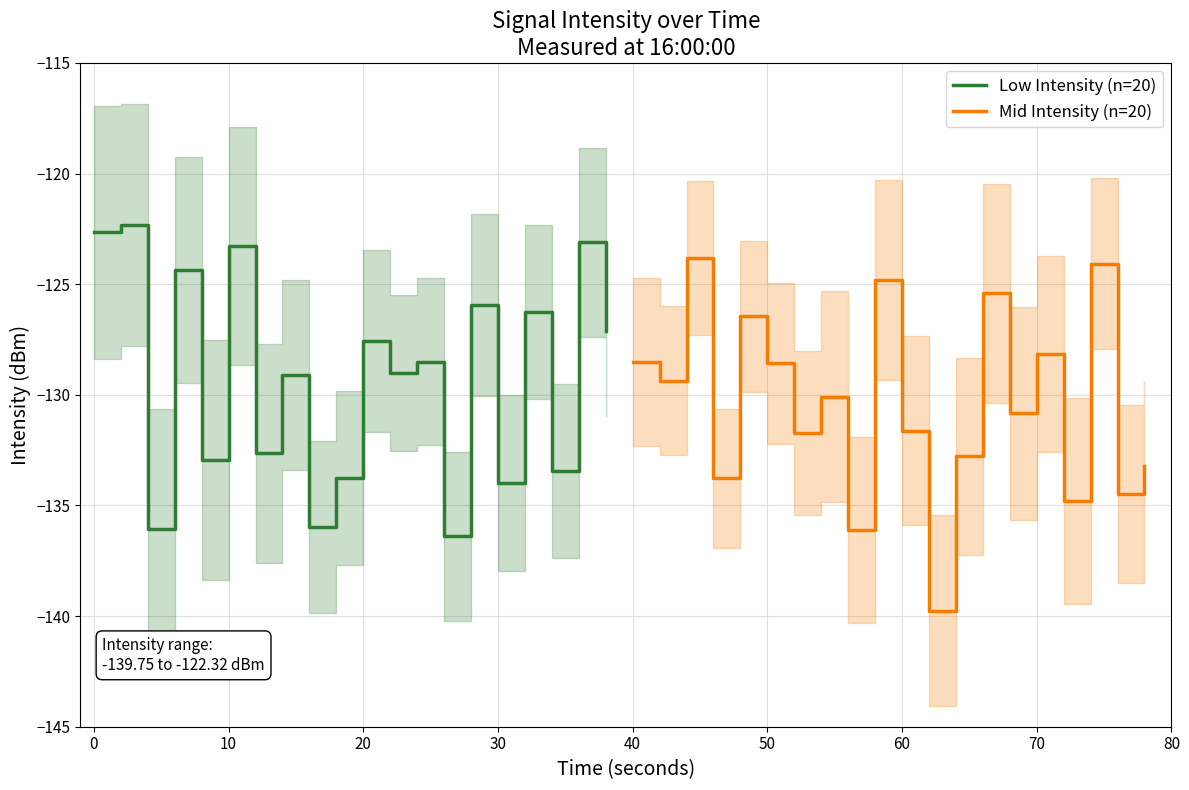

What is the maximum value for Low Intensity (n=20)?

-122.3